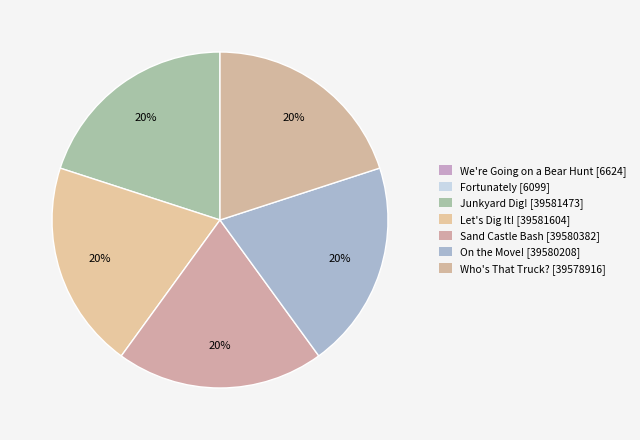

Combined, what portion of the pie is Let's Dig It! and Who's That Truck??

40.0%